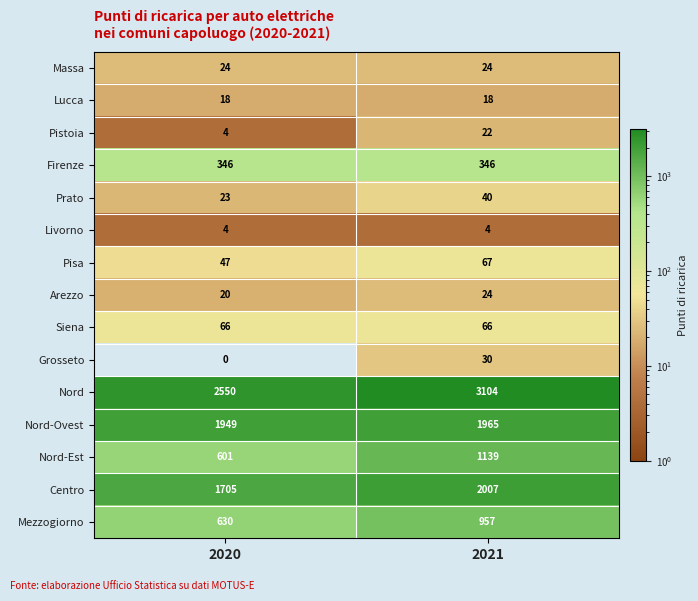

The value of Massa at 2020 is 7. True or false?

False